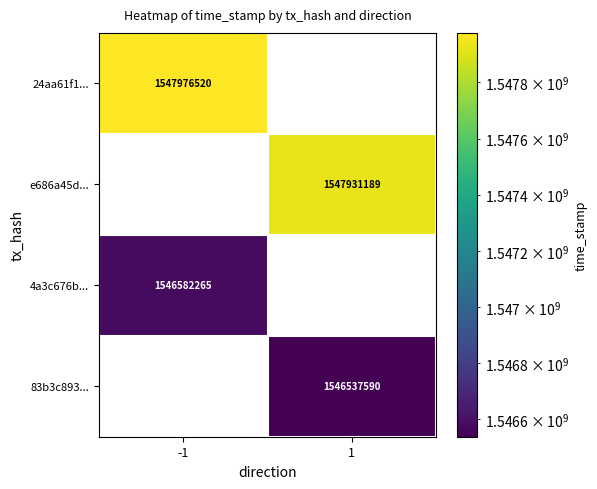

Is the value of 24aa61f1... at -1 greater than the value of 4a3c676b... at -1?

Yes